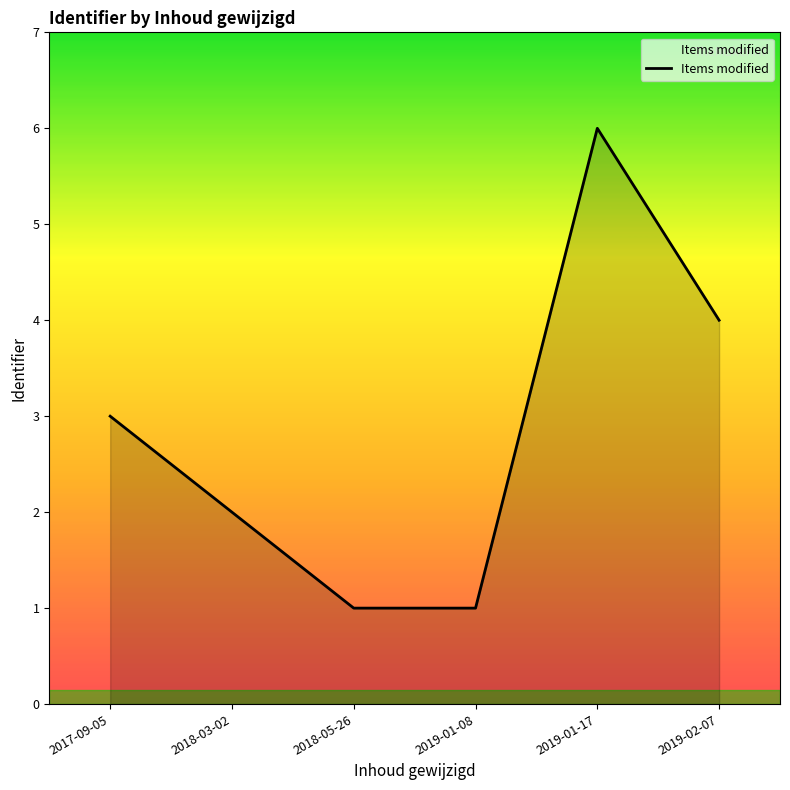

What value does the data have at 2019-02-07?

4